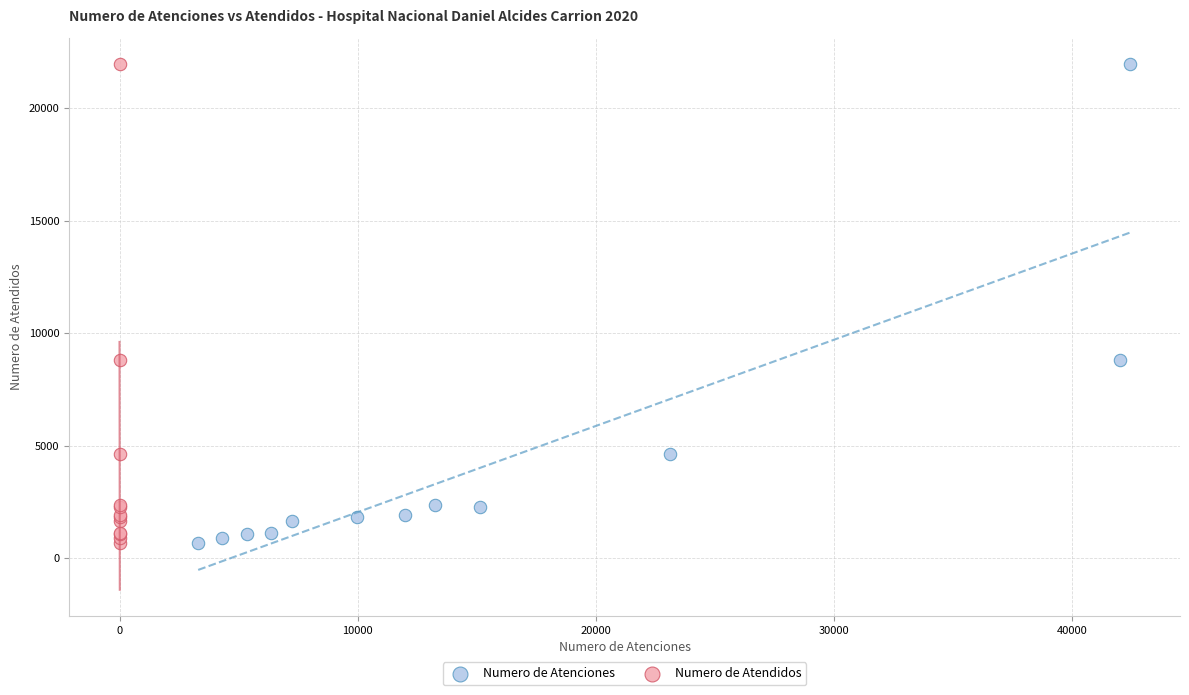

What are all the series names shown in the legend?

Numero de Atenciones, Numero de Atendidos